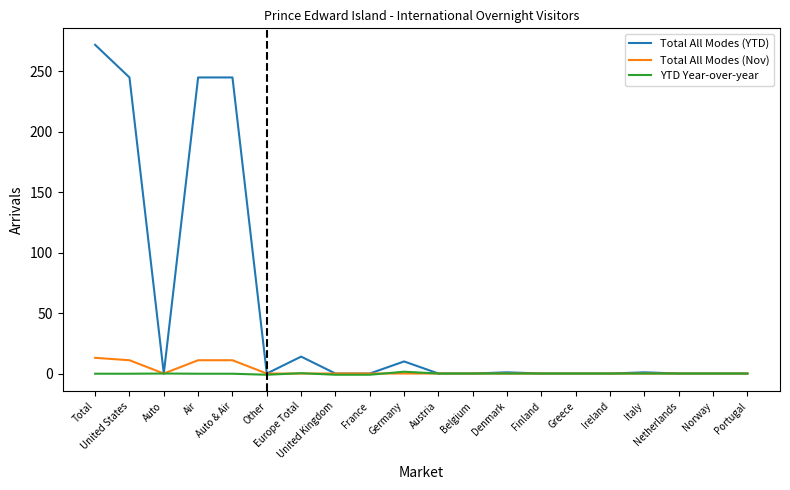

True or false: Total All Modes (YTD) and Total All Modes (Nov) cross at least once.

False